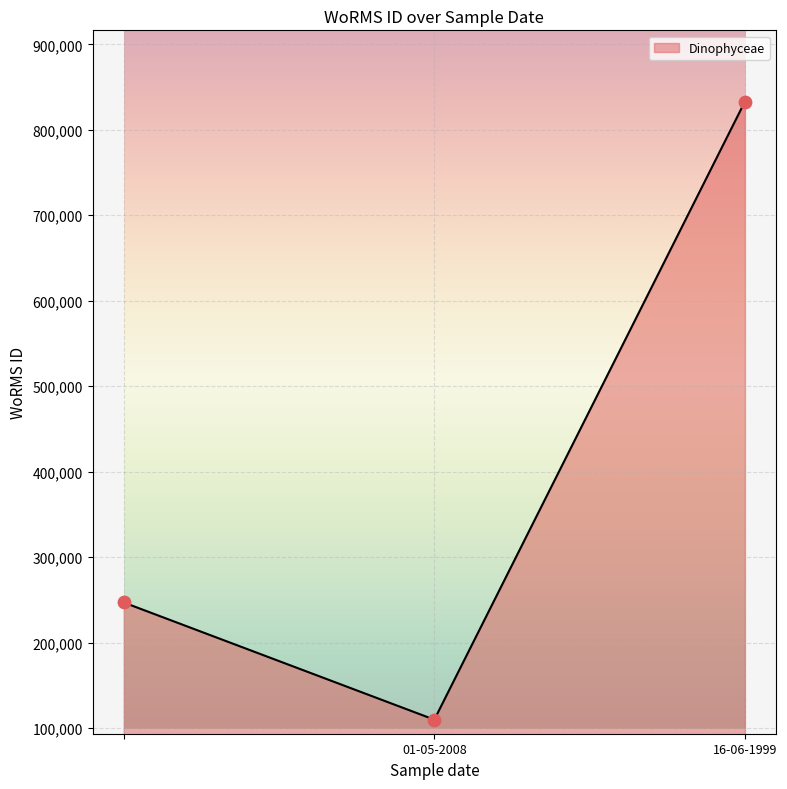

What is the average value?

396533